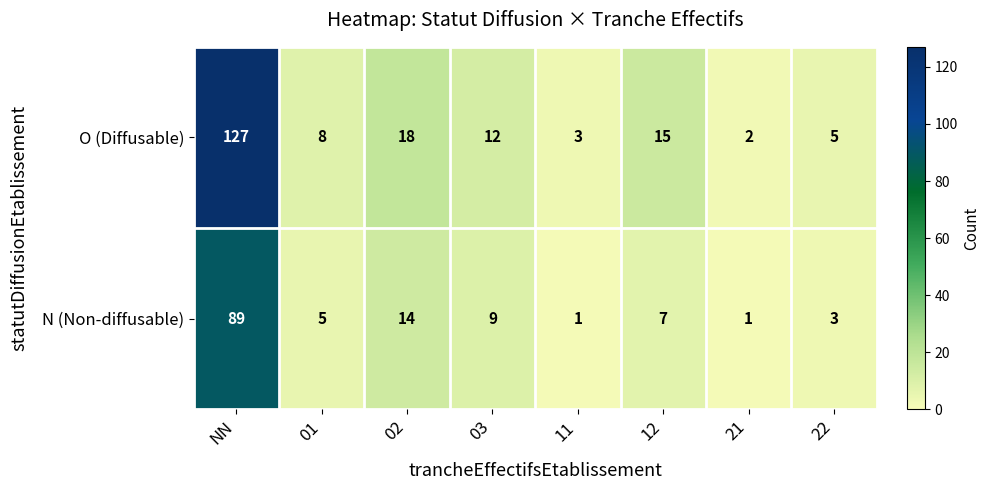

What is the maximum value shown in the chart?

127